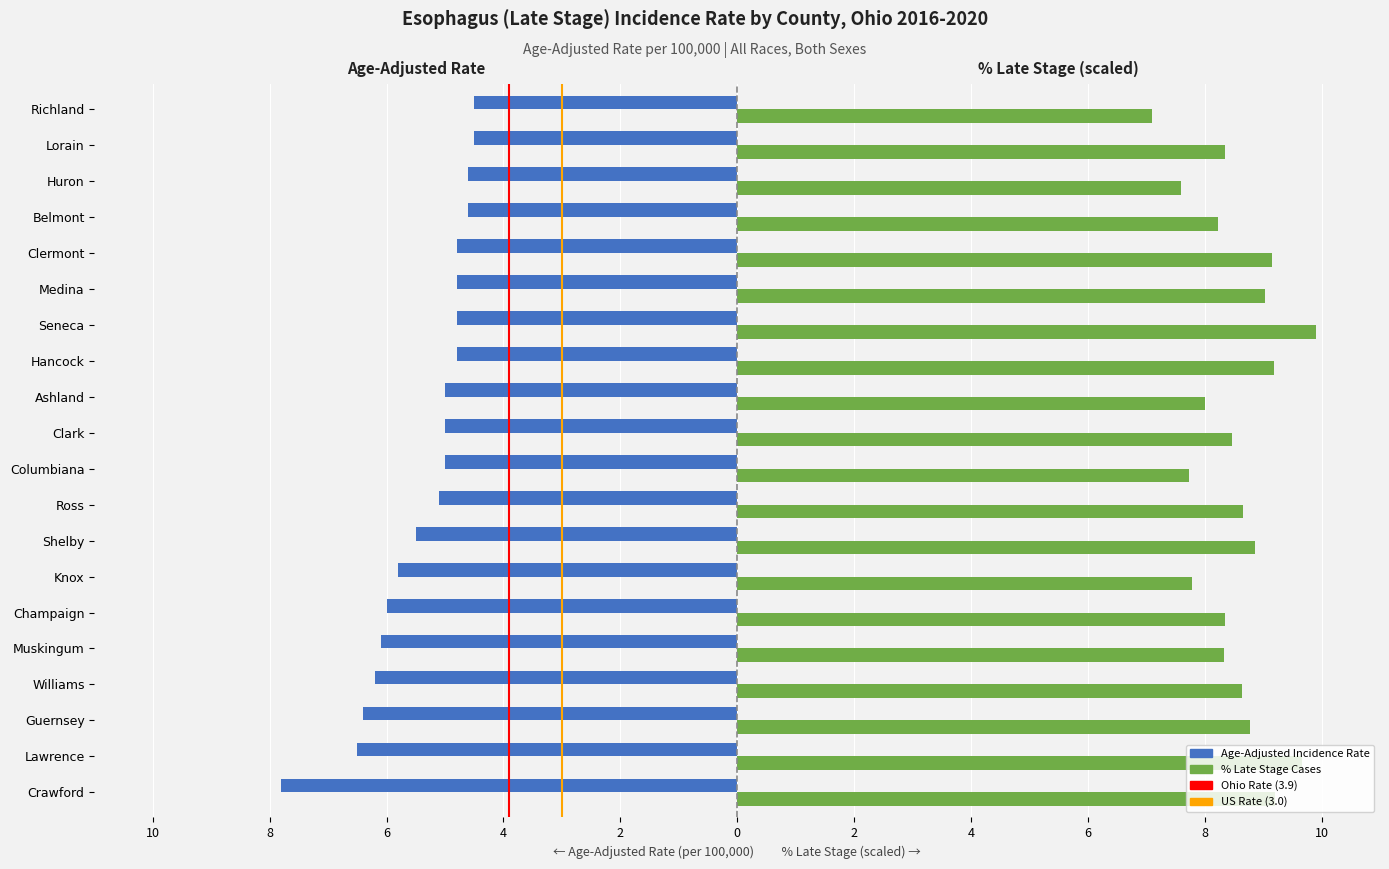

The Percent Late Stage series shows 14.6 at Lorain. True or false?

False